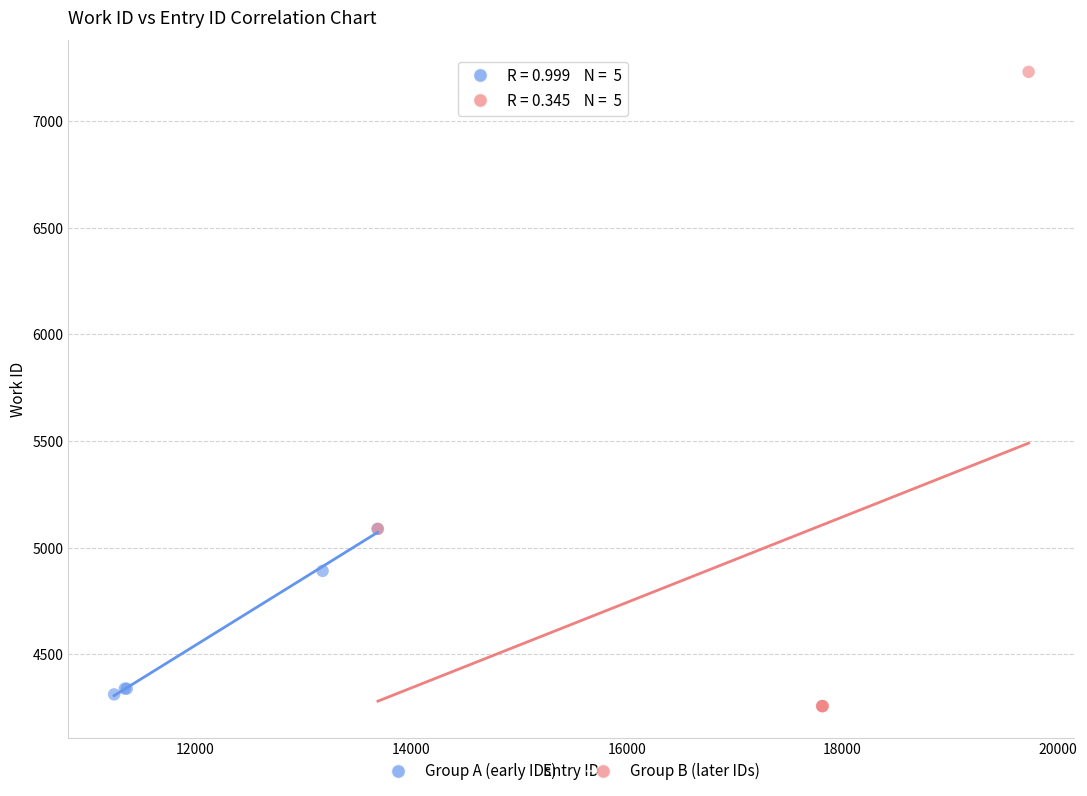

Which series has the widest spread of Y values?

Group B (later IDs)